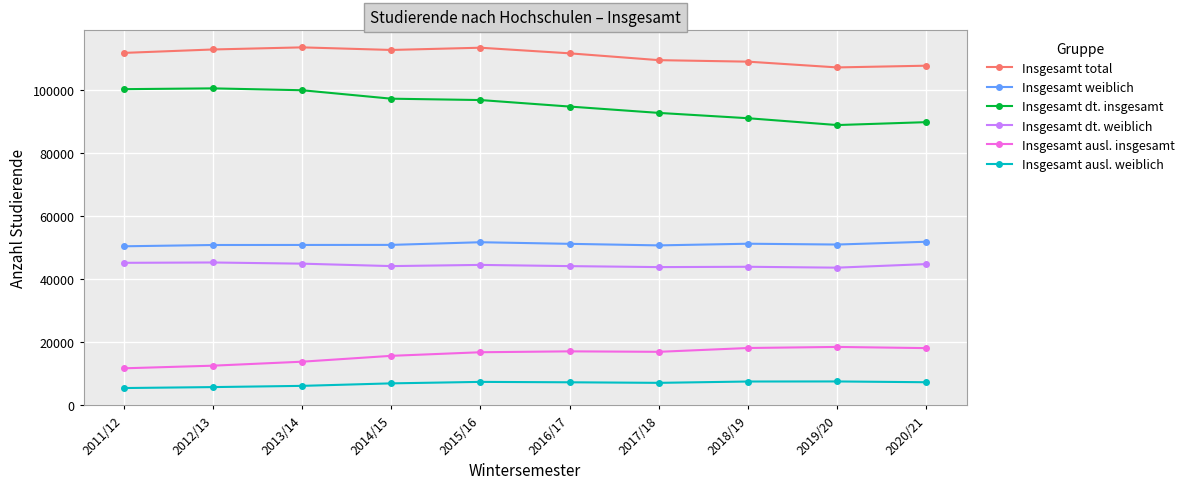

What is the minimum value for Insgesamt total?

107029